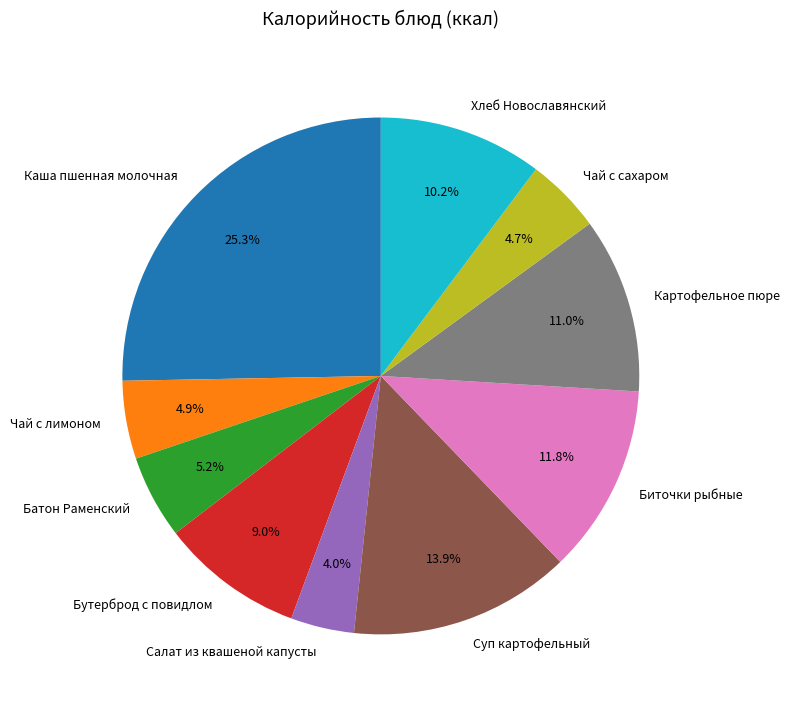

To the nearest percent, what is the difference between the largest and smallest slice percentages?

21%